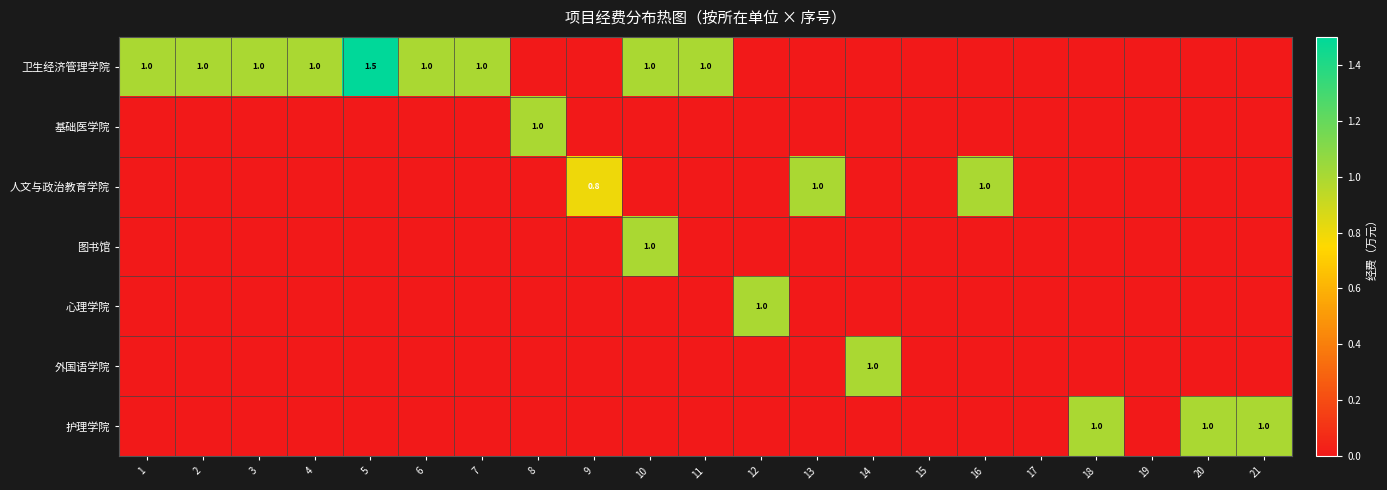

Which has a higher value, 4 or 6?

4